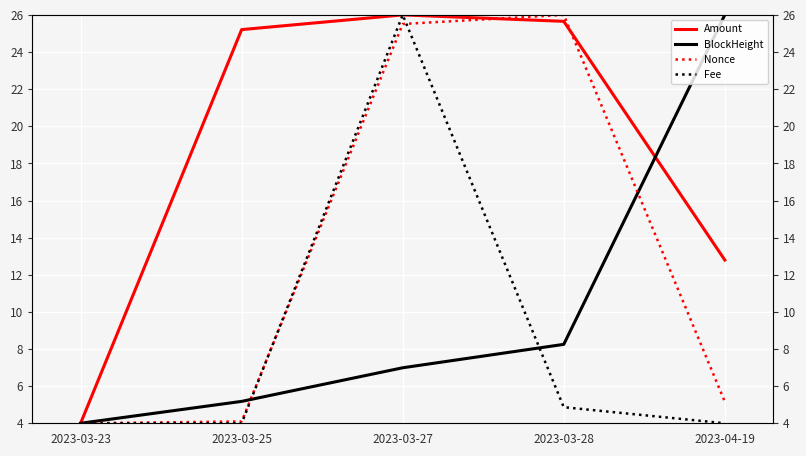

What is the difference between the highest and lowest values at 2023-03-27?

19.0